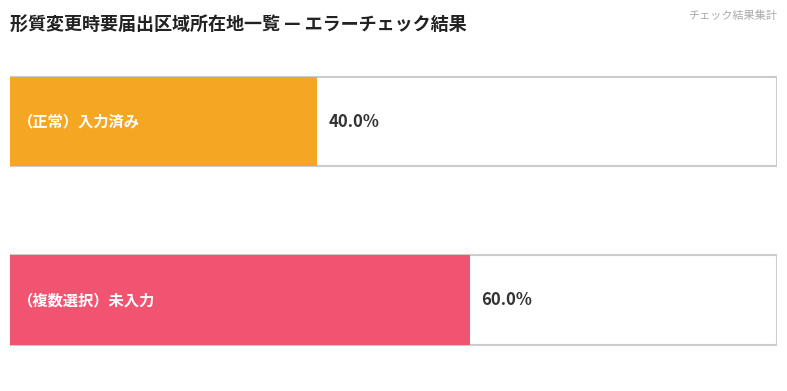

List the series in order of their overall mean, highest first.

（複数選択）未入力, （正常）入力済み